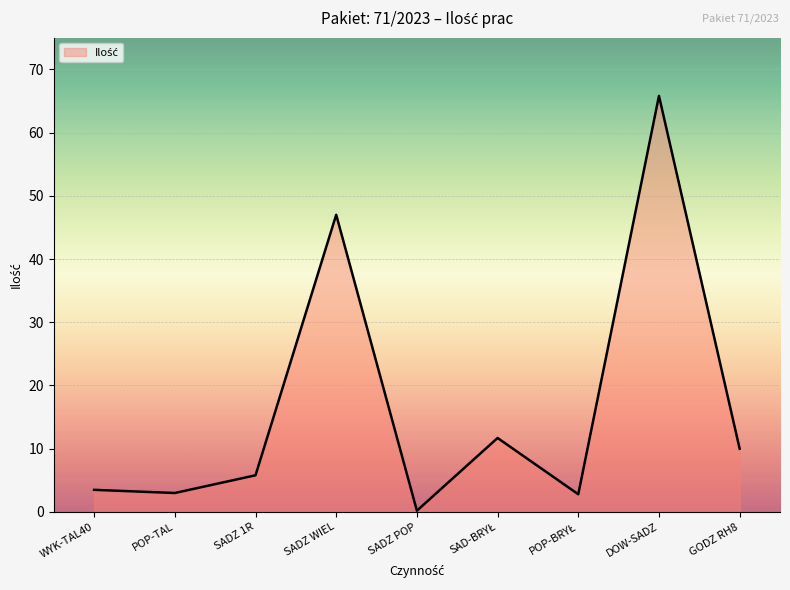

The value at SADZ 1R is 1.5. True or false?

False